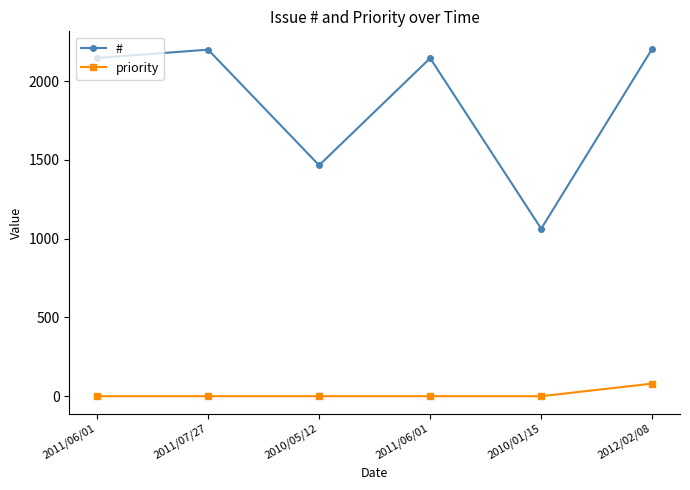

Where is priority nearest to the value 40?

2011/06/01